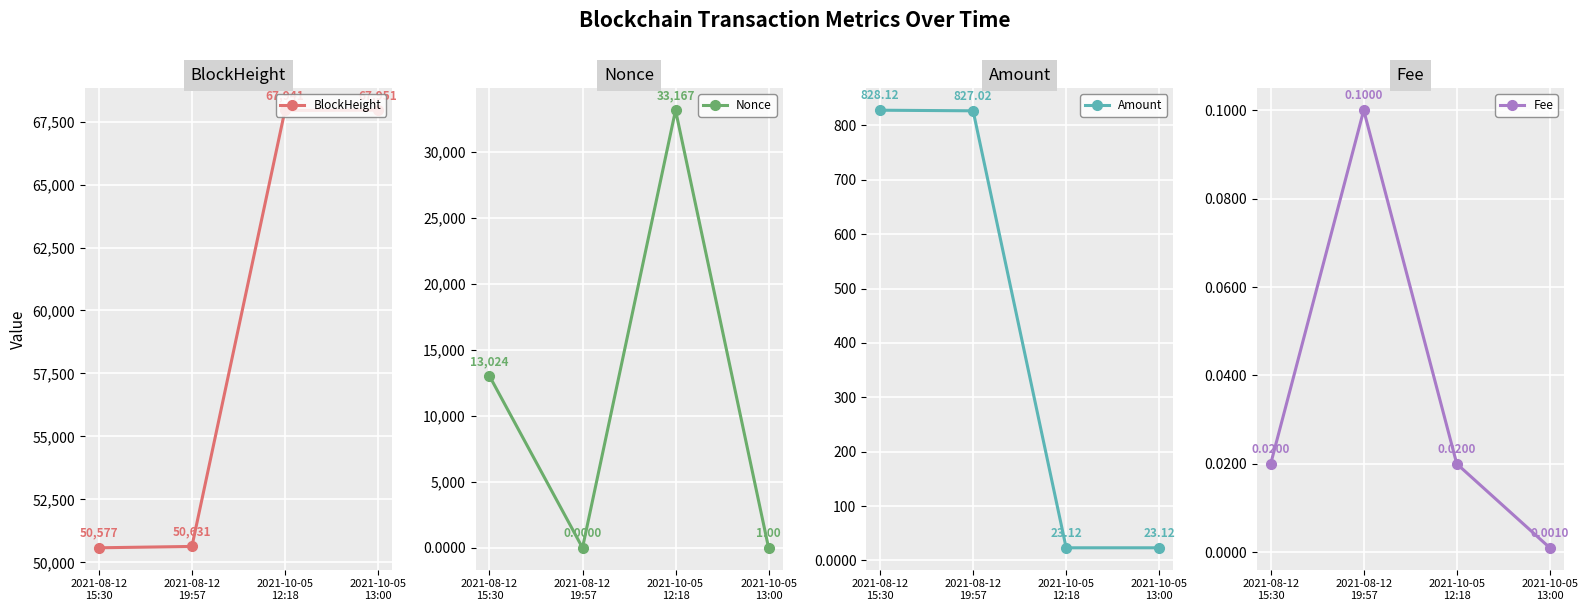

At which label is Amount closest to 425?

2021-10-05
12:18